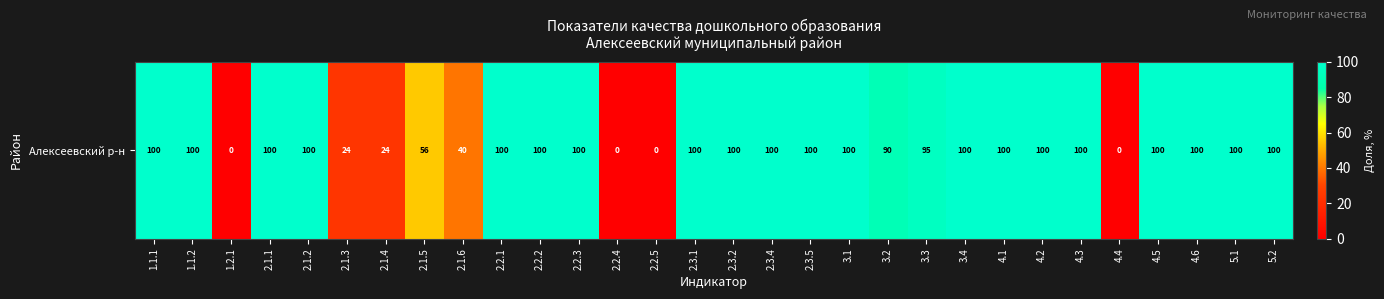

Which has a higher value, 1.1.2 or 3.2?

1.1.2